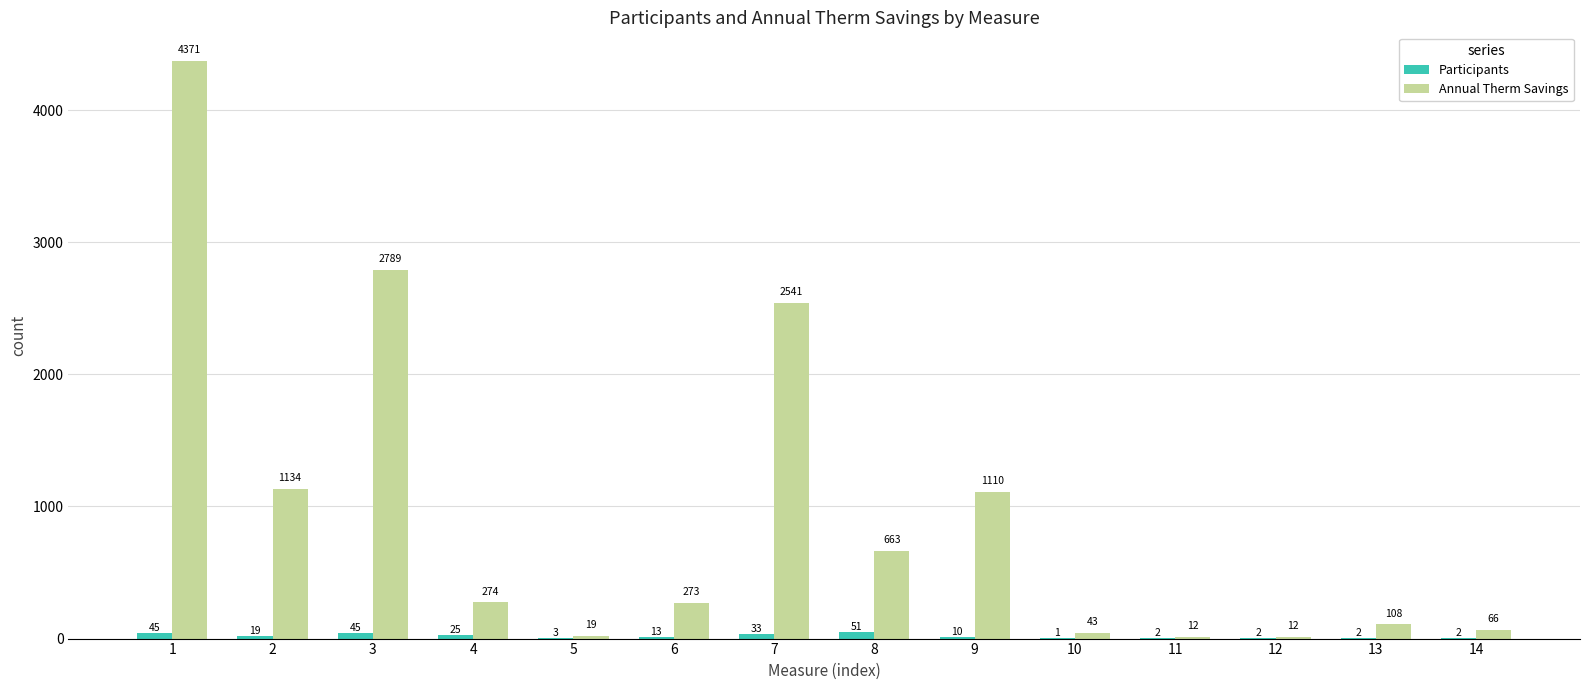

Which series changed the most between 4 and 9?

Annual Therm Savings